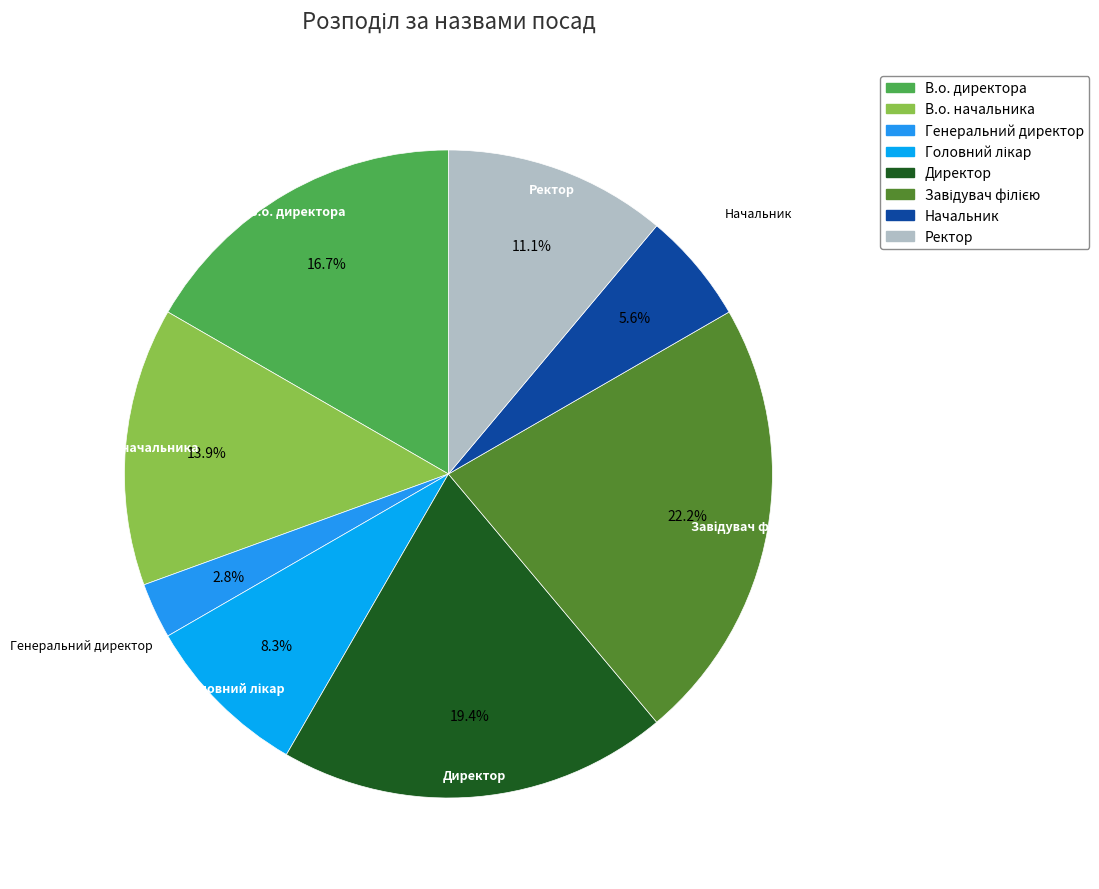

What is the smallest slice in the pie chart?

Генеральний директор